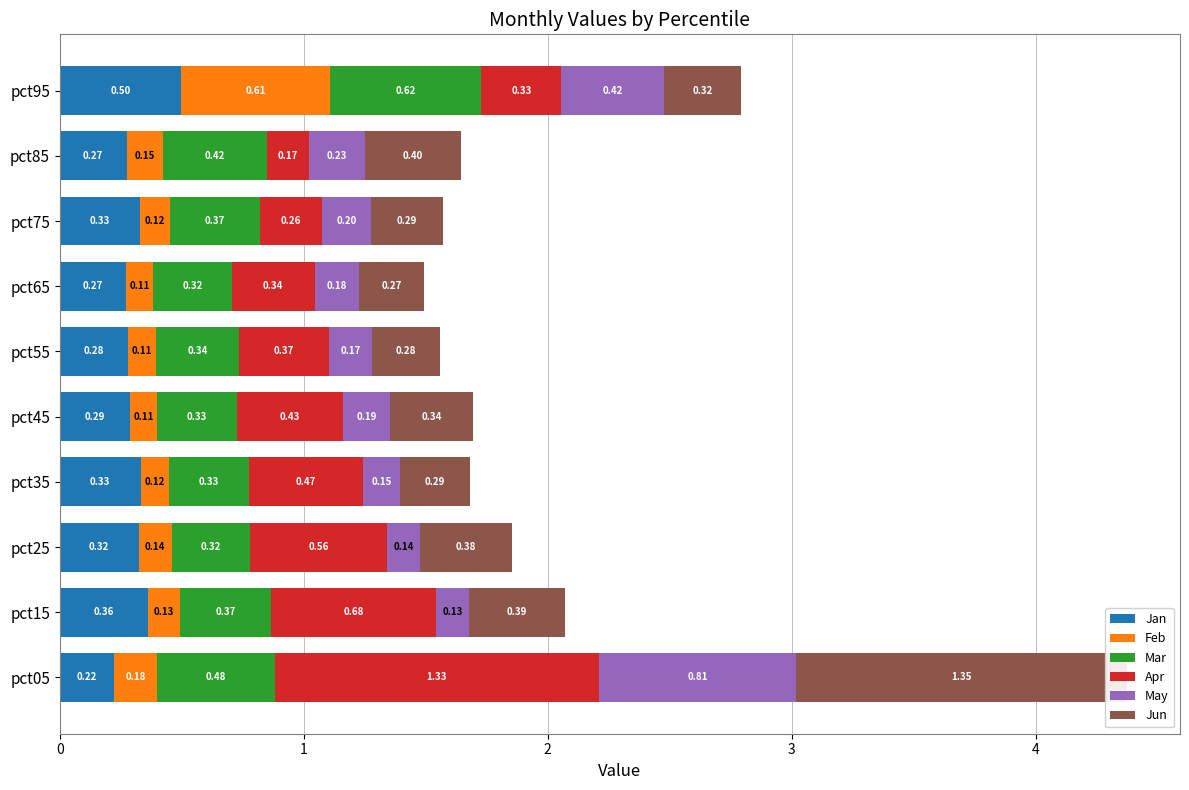

True or false: Apr has a value of 0.3 at pct15.

False